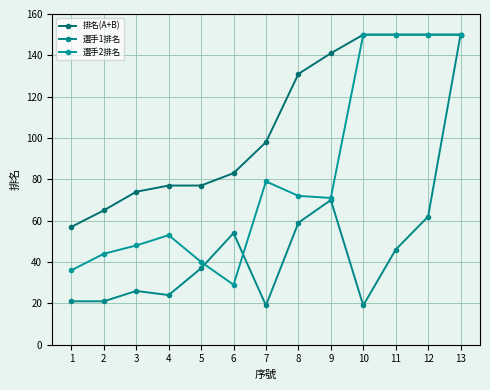

True or false: 排名(A+B) has a value of 58 at 13.

False